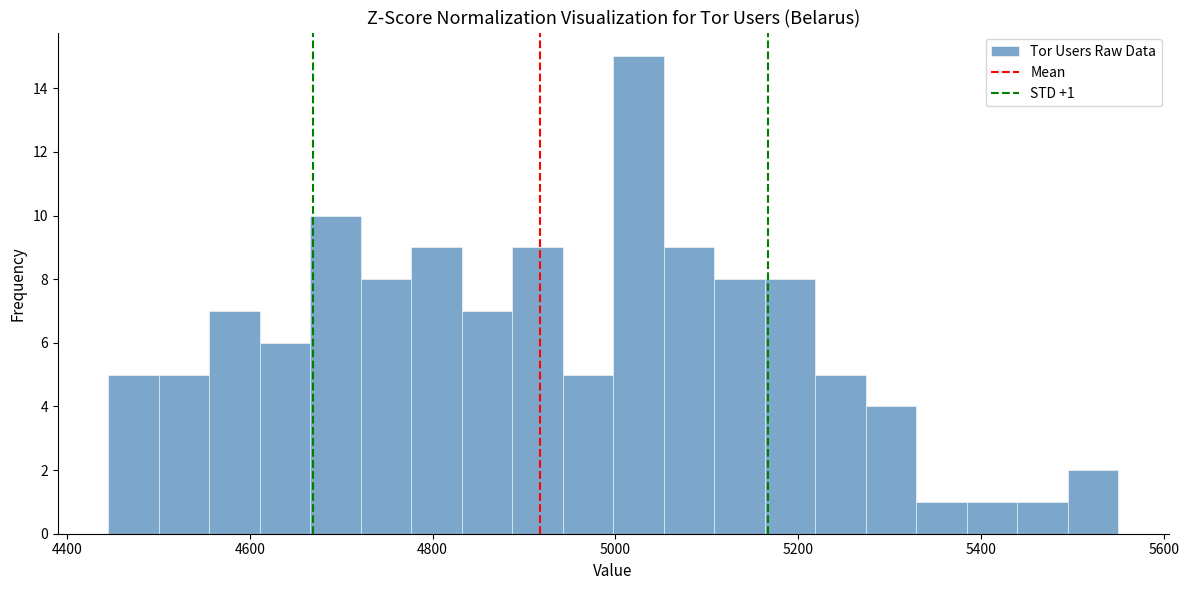

Read against the x-axis, roughly where is the centre of the tallest bar?

5020